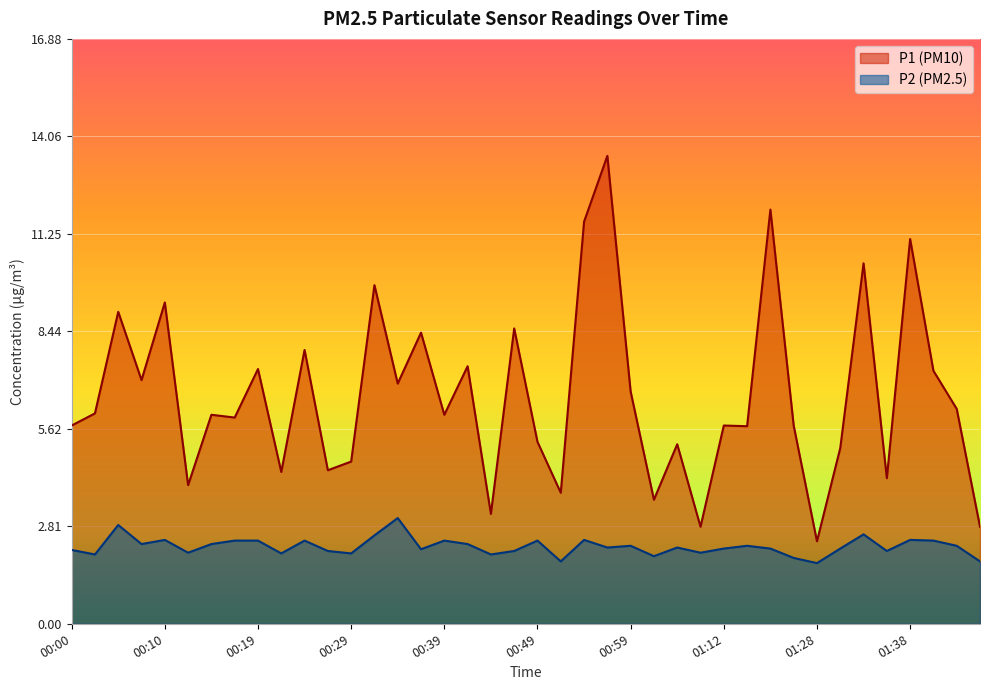

What is the minimum value shown in the chart?

1.8